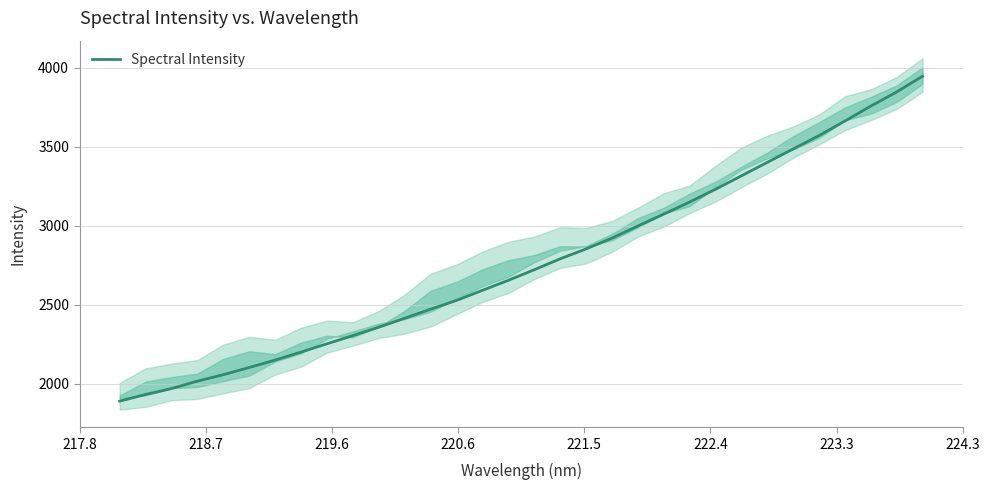

What is the lowest value of the Spectral Intensity series?

1889.0